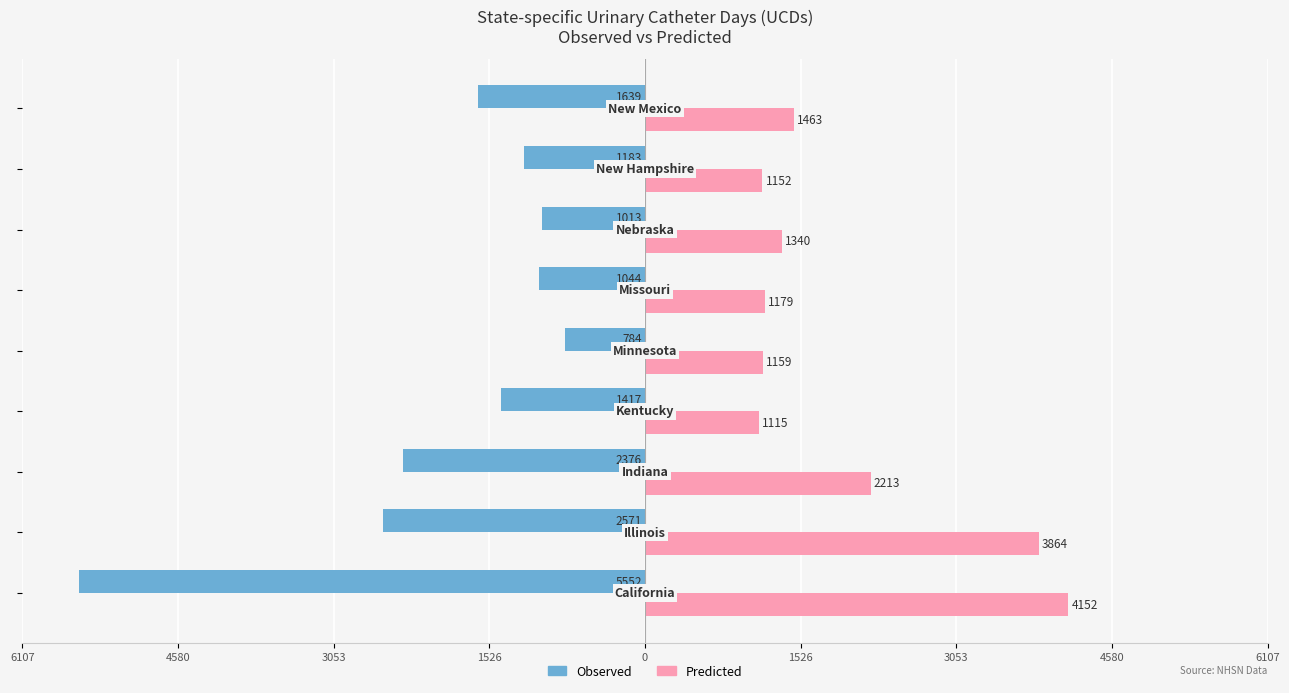

What are all the series names shown in the legend?

Observed, Predicted